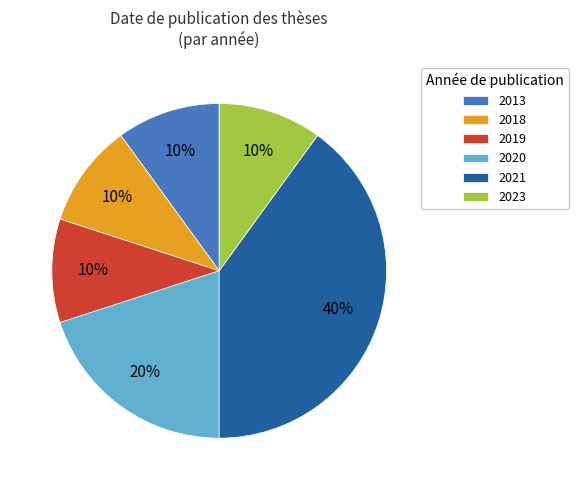

Approximately how many times larger is the value at 2019 compared to 2013?

1.0